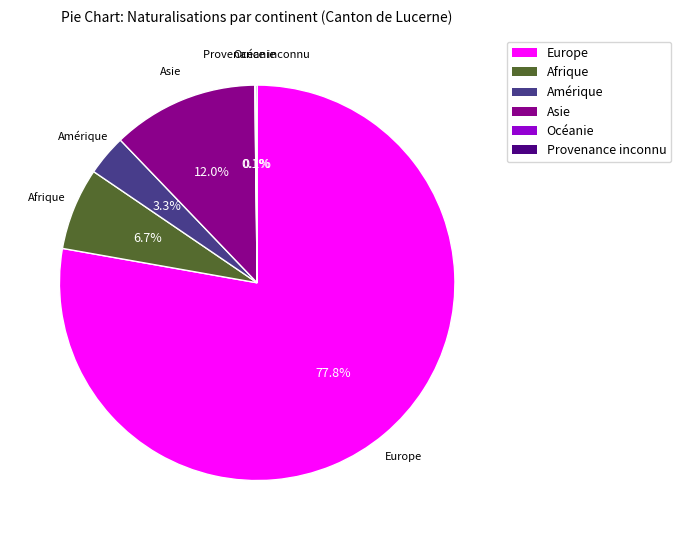

Does any single category account for the majority?

Yes